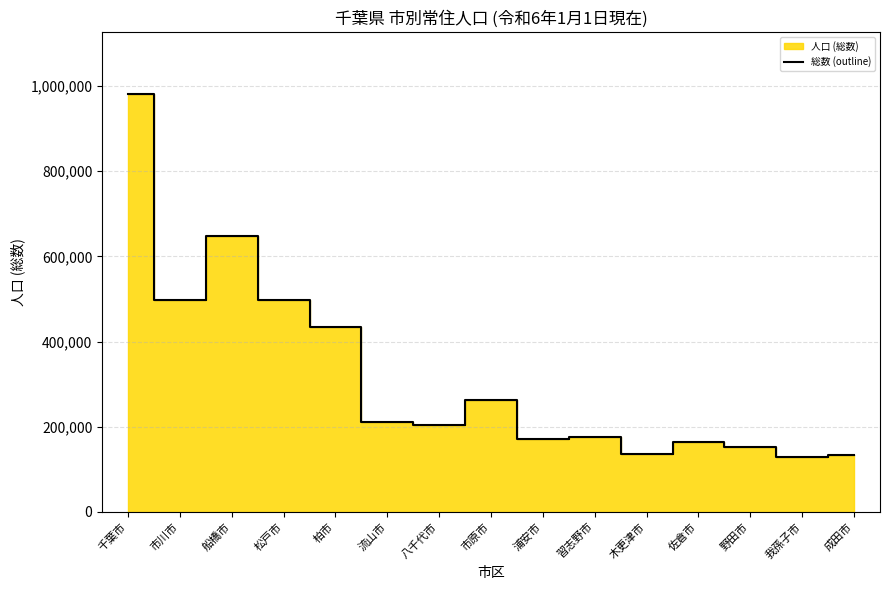

At which label is the value closest to 554959?

松戸市